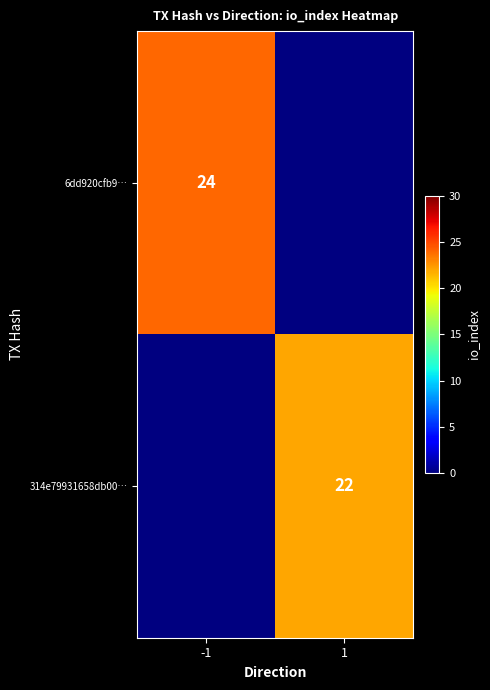

At how many categories does at least one series exceed 22?

1